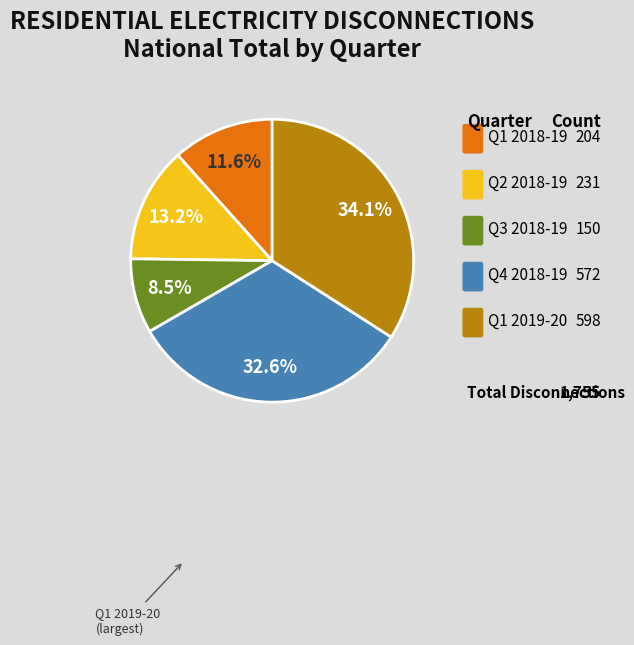

Is there a majority slice in this chart?

No